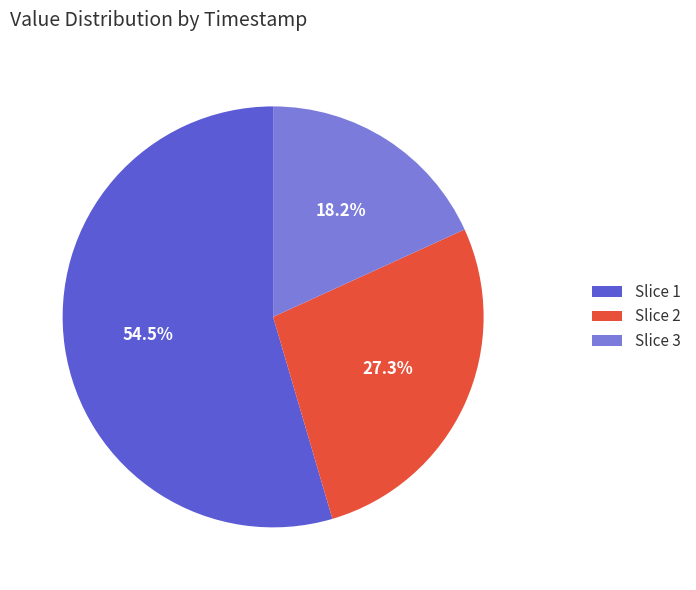

What percentage is NOT represented by Slice 3?

81.8%